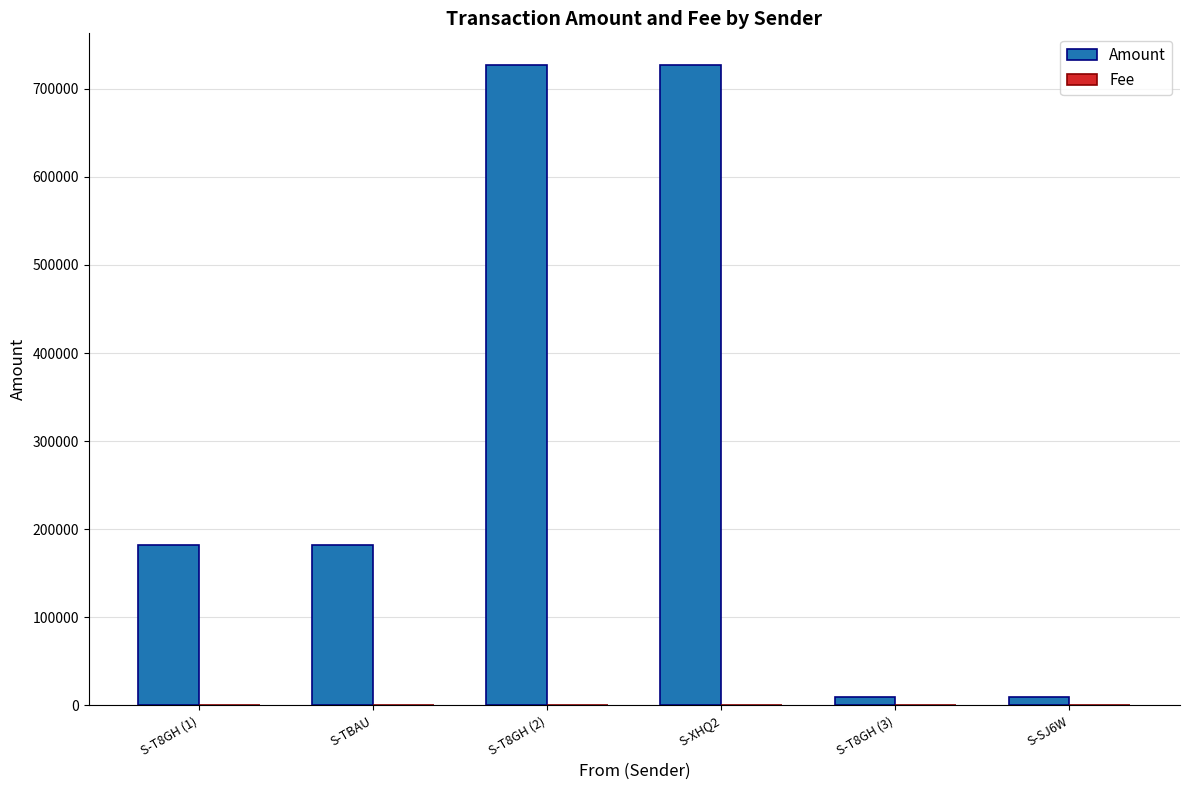

The value of Amount at S-XHQ2 is 166497.0. True or false?

False